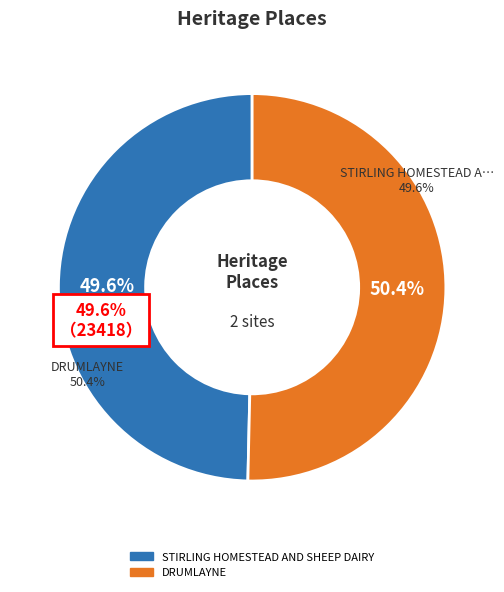

To the nearest percent, what is the difference between the largest and smallest slice percentages?

1%